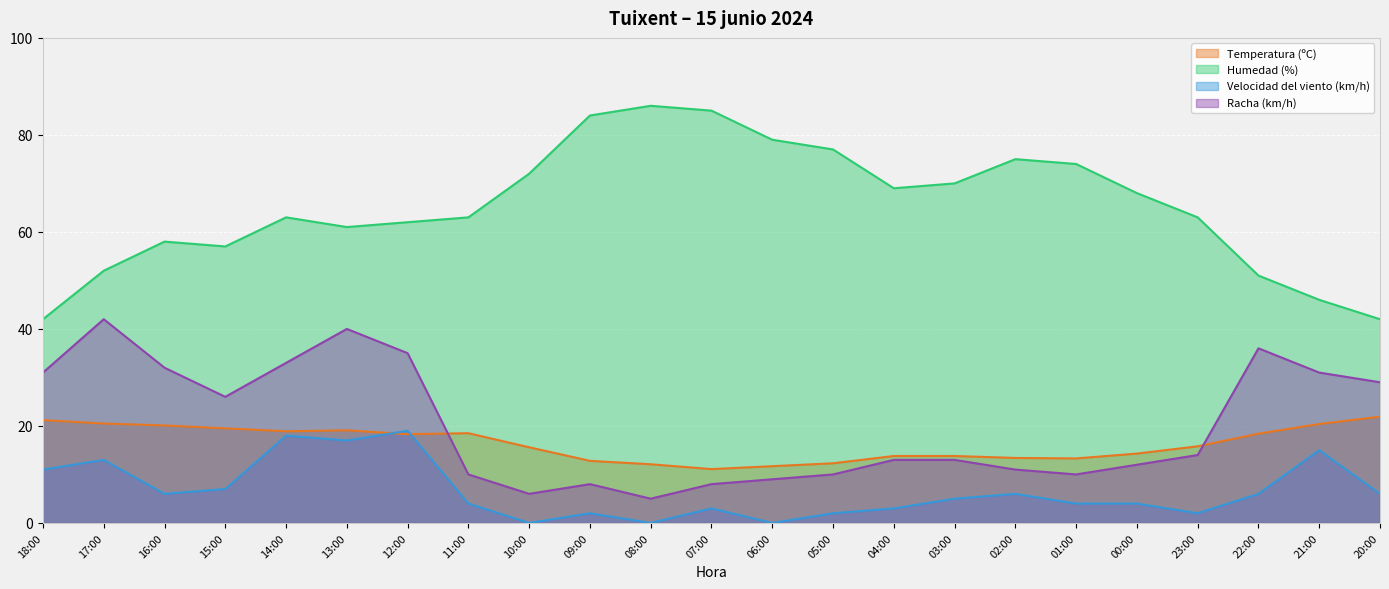

What is the maximum value shown in the chart?

86.0